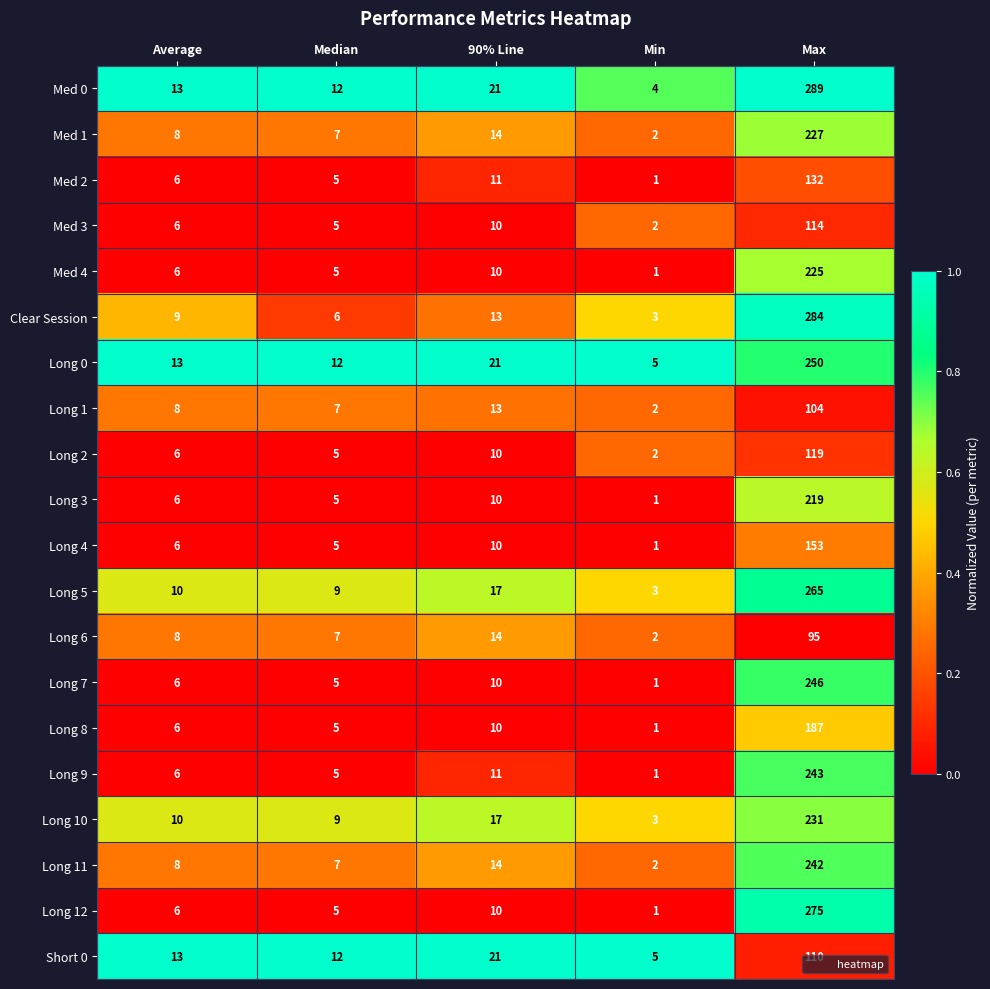

What is the difference between the Long 11 values at Min and Average?

6